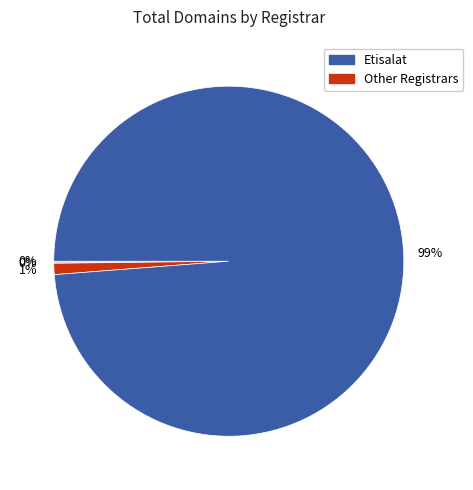

Which category has the smallest portion of the pie?

ADSIC Registry Operator (9999)